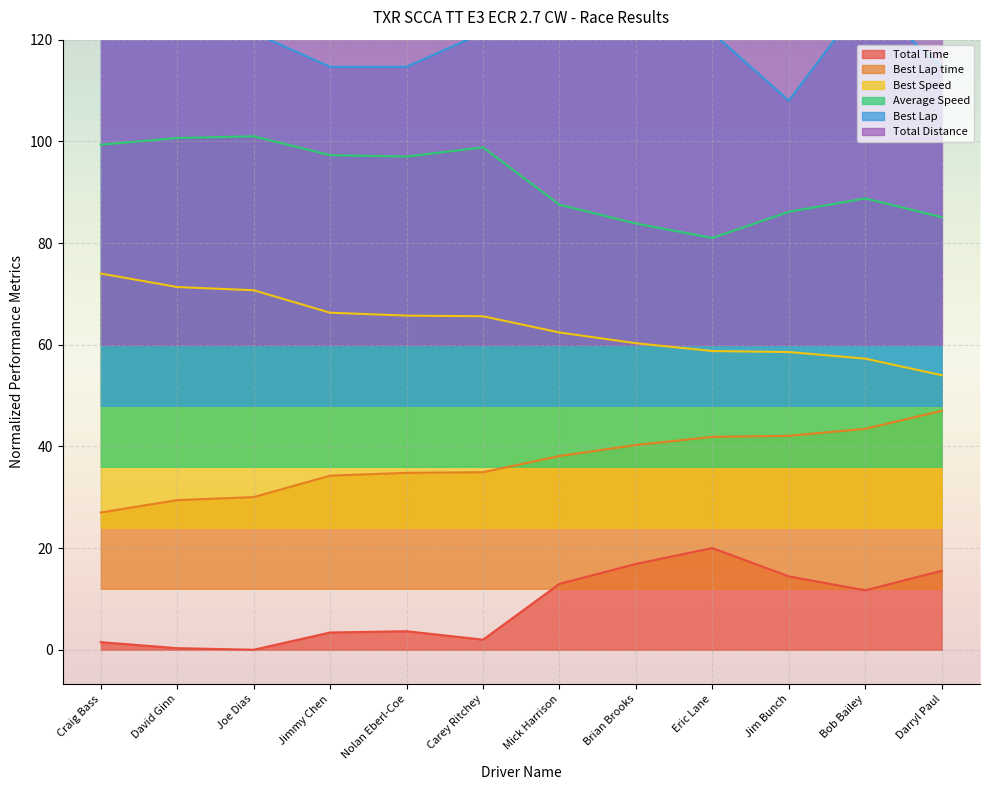

What is the difference between the Best Lap values at Bob Bailey and Darryl Paul?

13.3